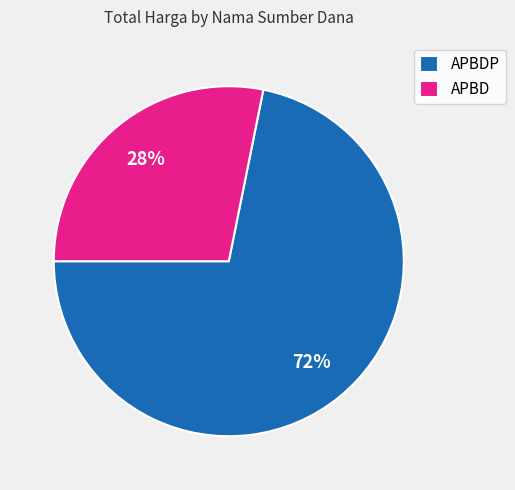

Is the sum of APBDP and APBD greater than half?

Yes